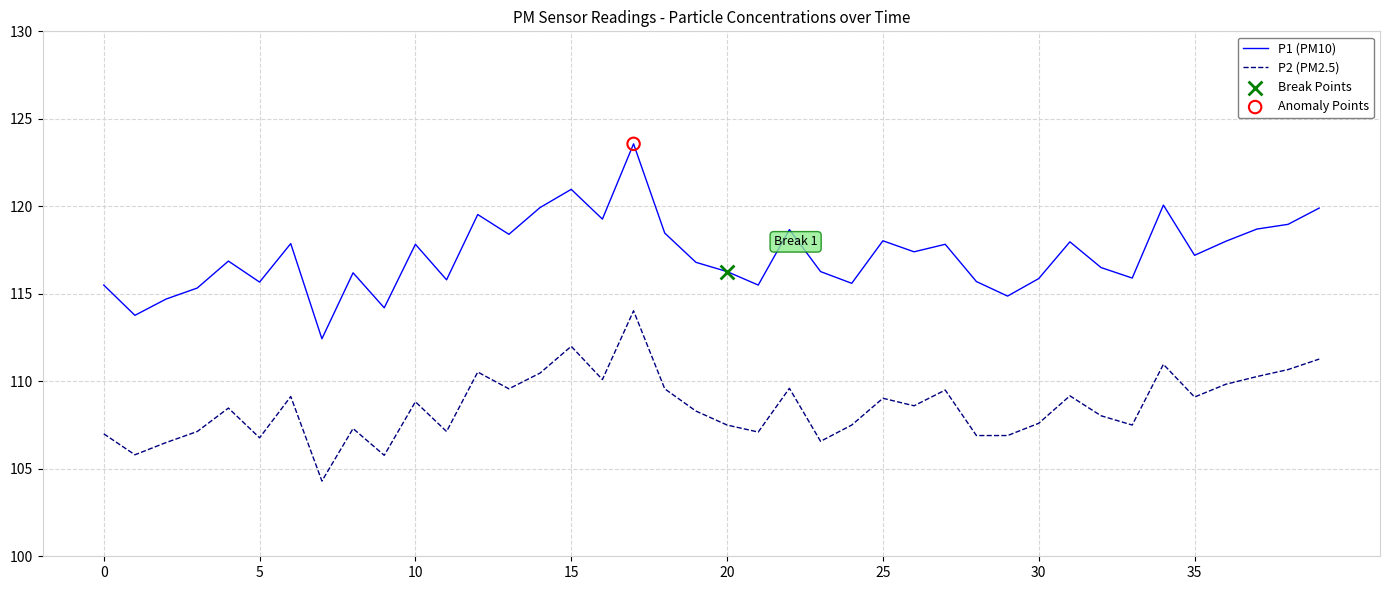

Which series has the widest spread of values?

P1 (PM10)